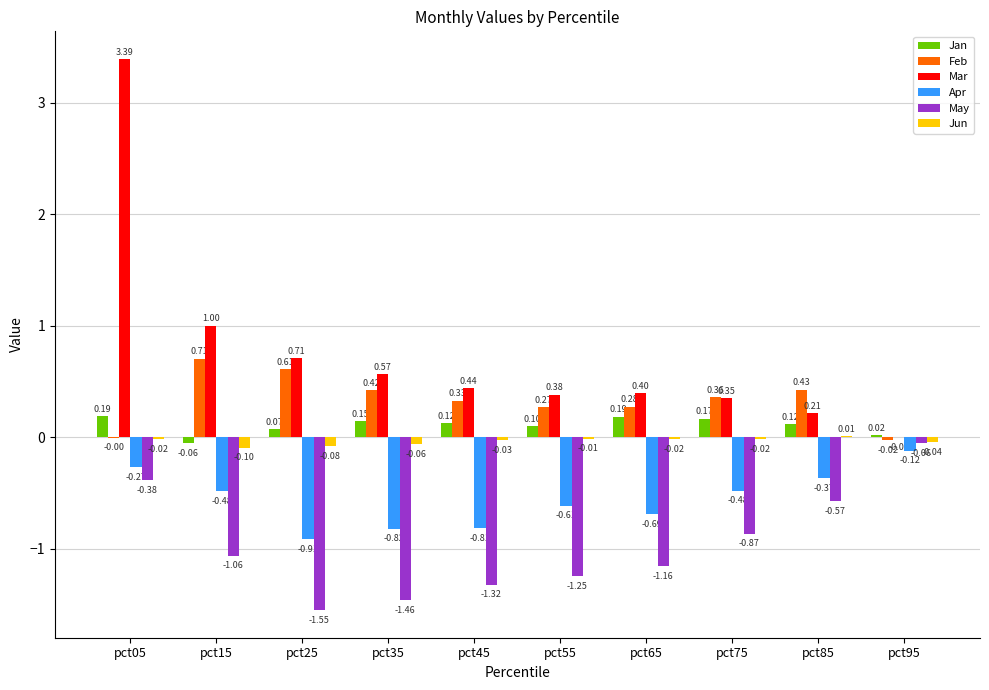

How many distinct data groups are displayed?

6